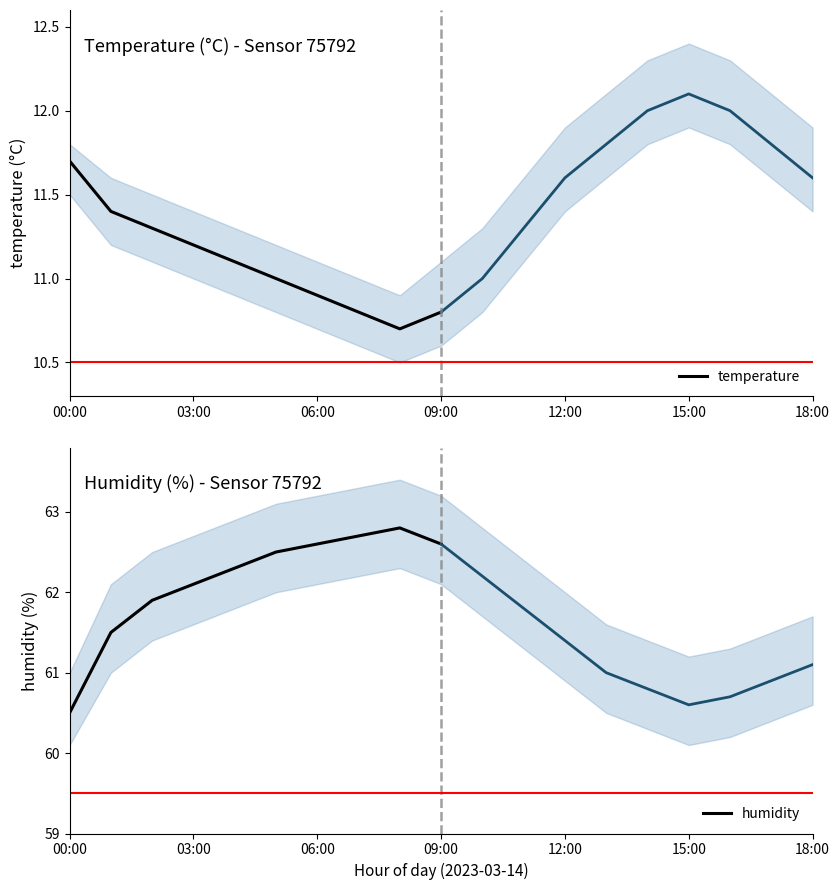

Reading left to right, extract all data points from this chart.

temperature: 11.7	11.4	11.3	11.2	11.1	11.0	10.9	10.8	10.7	10.8
humidity: 60.5	61.5	61.9	62.1	62.3	62.5	62.6	62.7	62.8	62.6